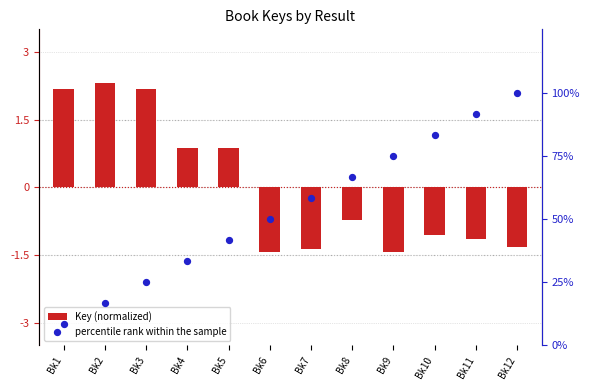

What are all the series names shown in the legend?

Key (normalized), percentile rank within the sample